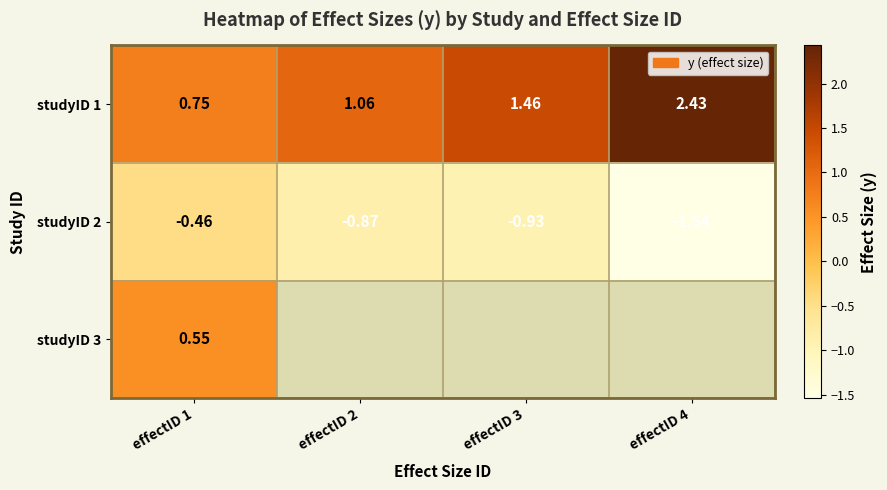

Which series has the largest range (max minus min)?

studyID 1